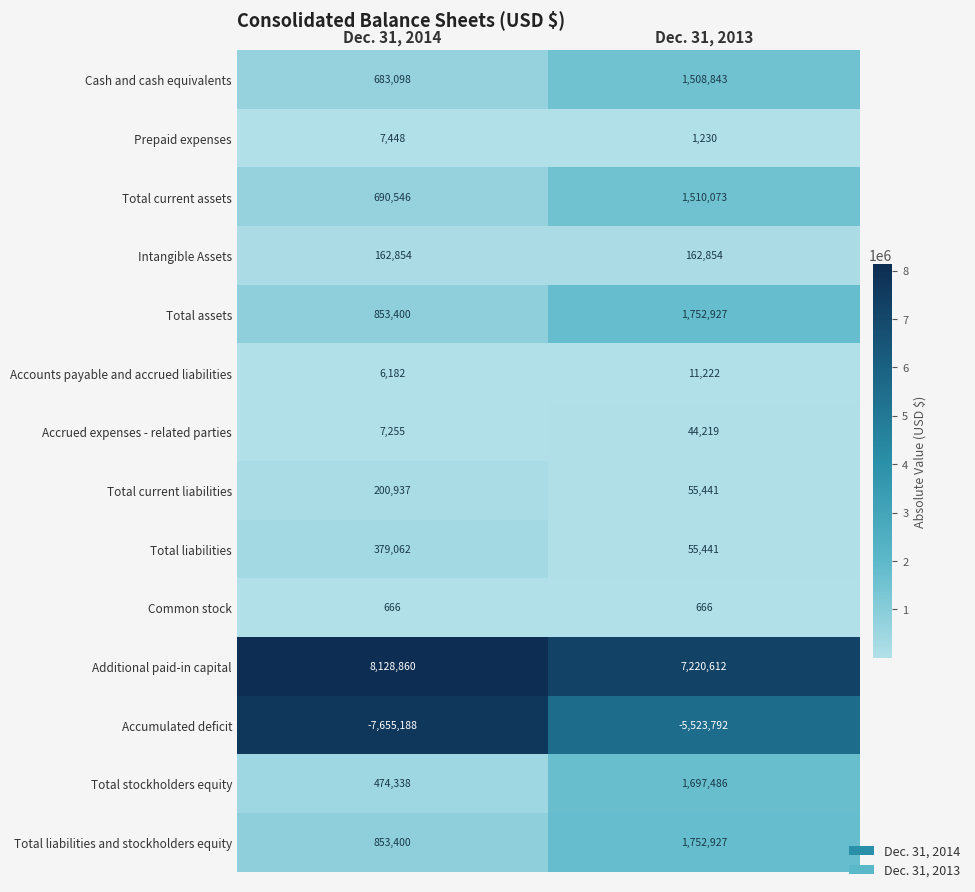

The Accrued expenses - related parties series shows 44219 at Dec. 31, 2013. True or false?

True